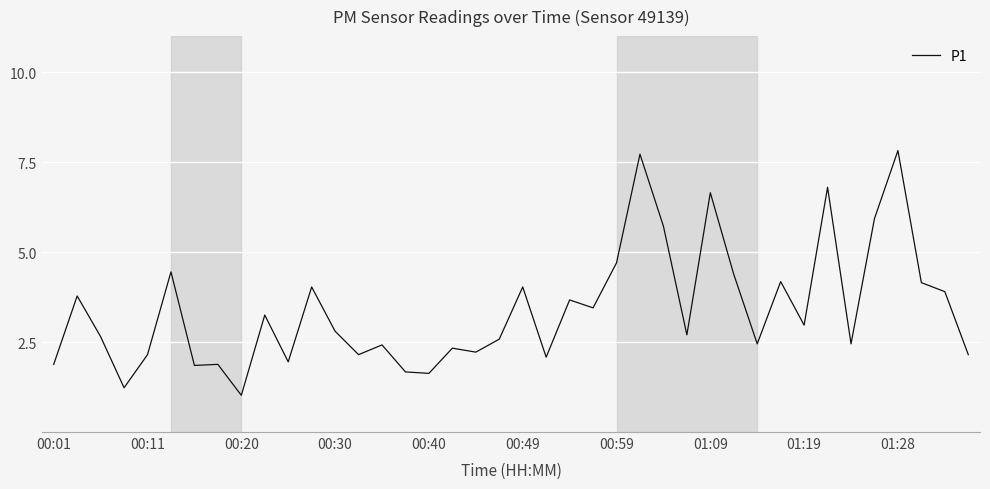

What is the difference between the maximum and minimum values?

6.8